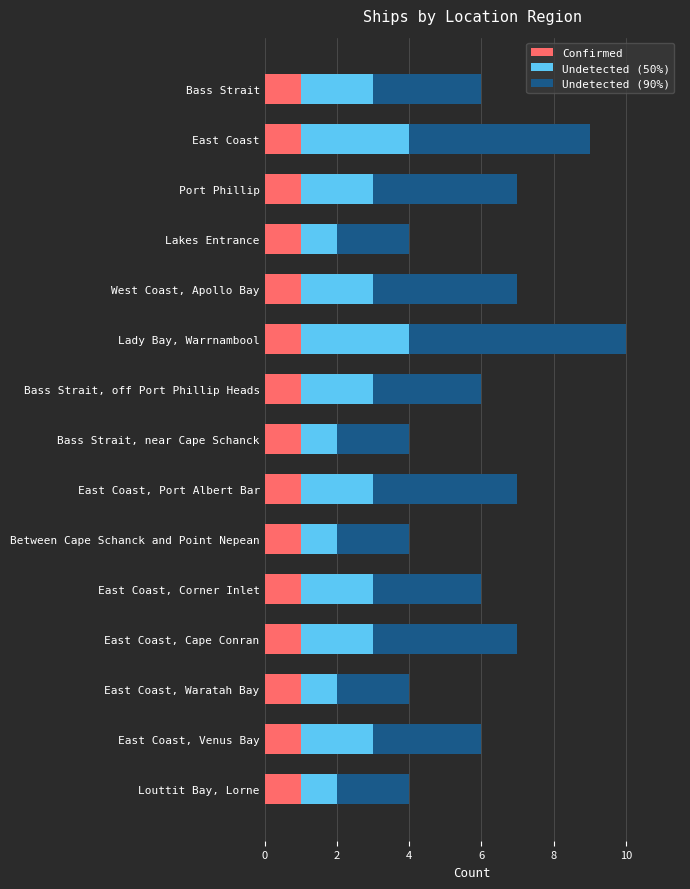

The Confirmed series shows 2 at Between Cape Schanck and Point Nepean. True or false?

False